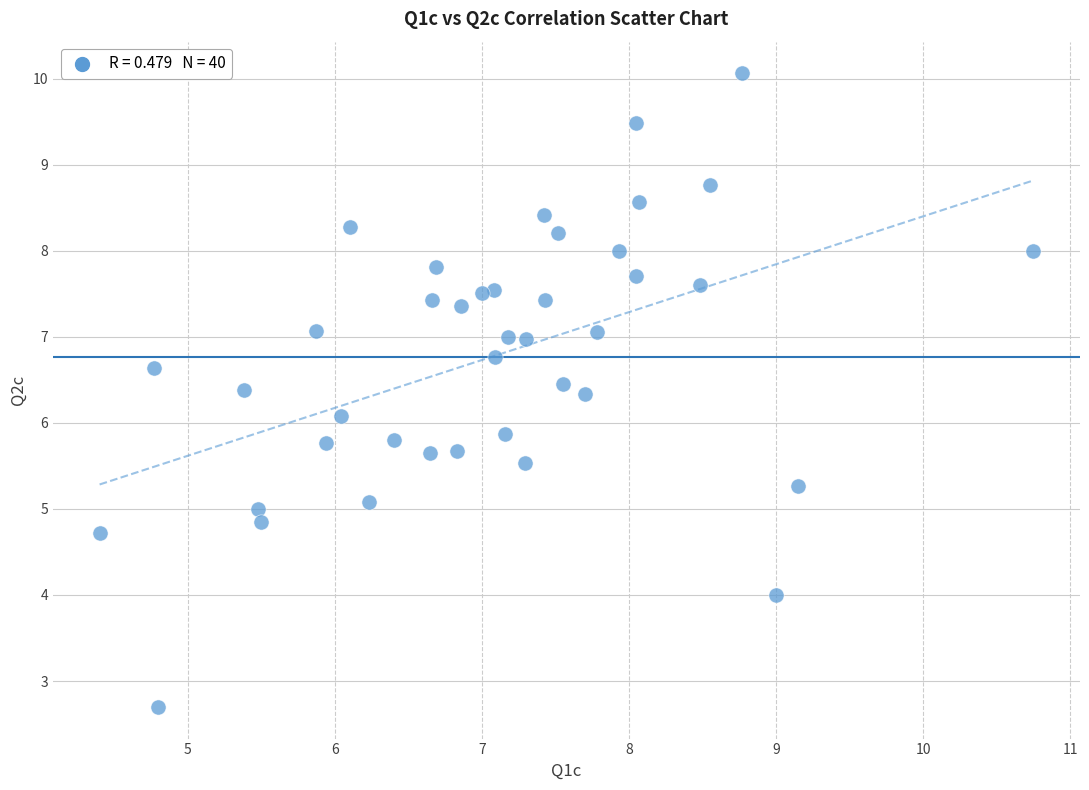

What is the range of X values (max minus min)?

6.3